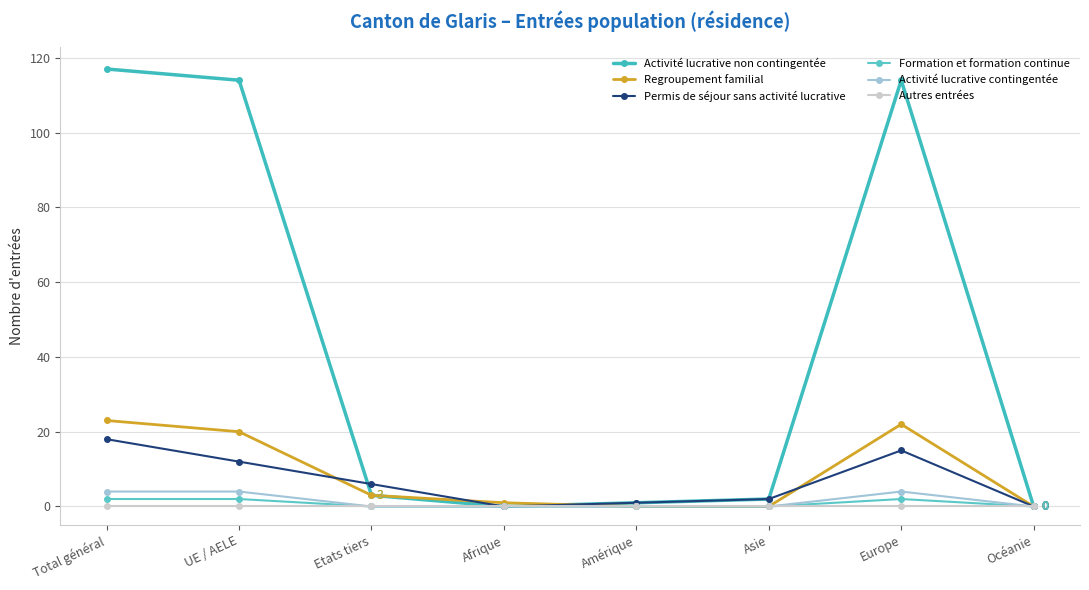

The value of Regroupement familial at Océanie is -8. True or false?

False